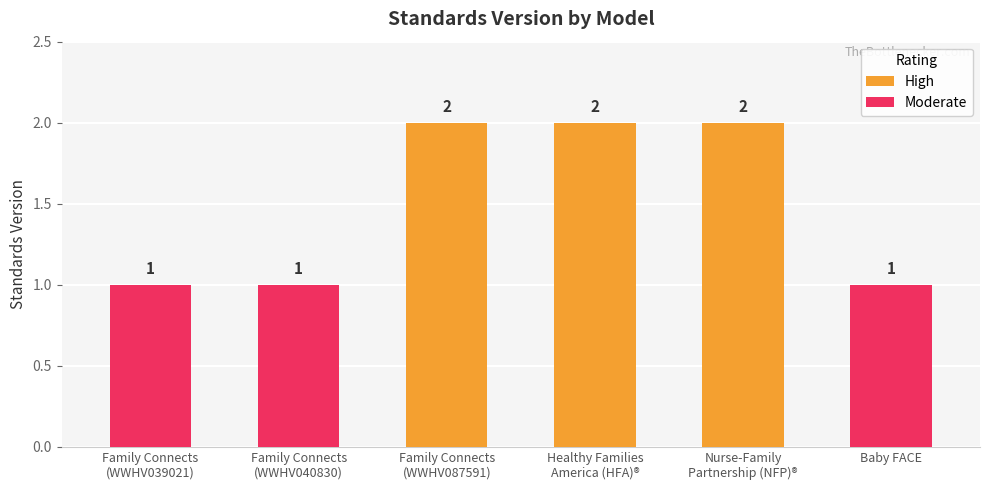

Which series has the largest total across all categories?

High